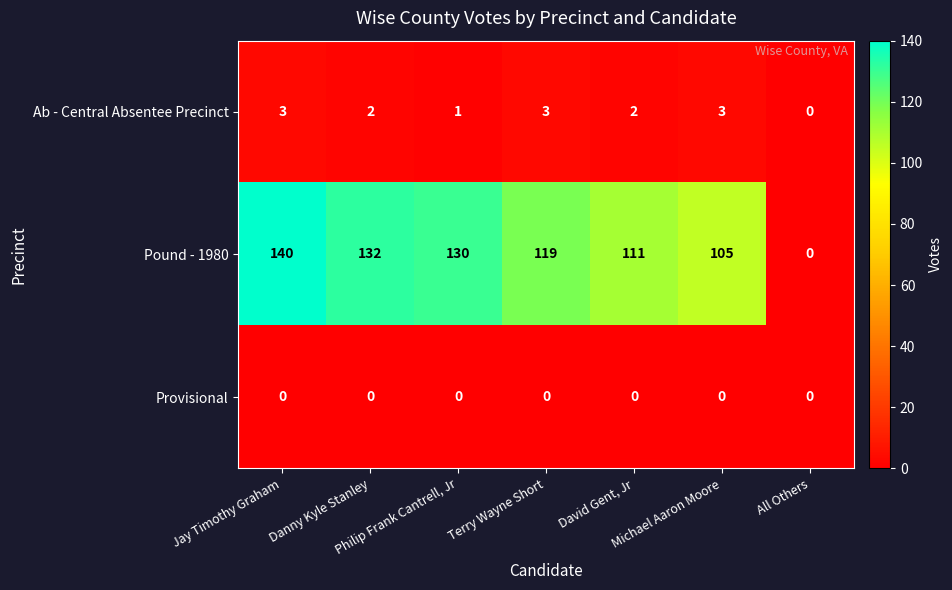

Rank the series at Terry Wayne Short from lowest to highest value.

Provisional, Ab - Central Absentee Precinct, Pound - 1980